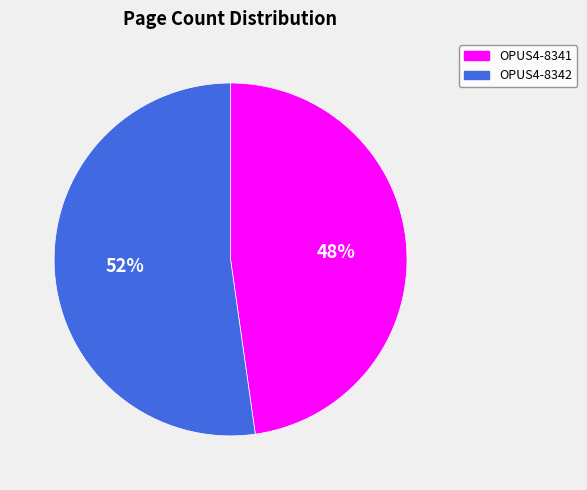

To the nearest percent, what percentage of the pie is OPUS4-8341?

48%